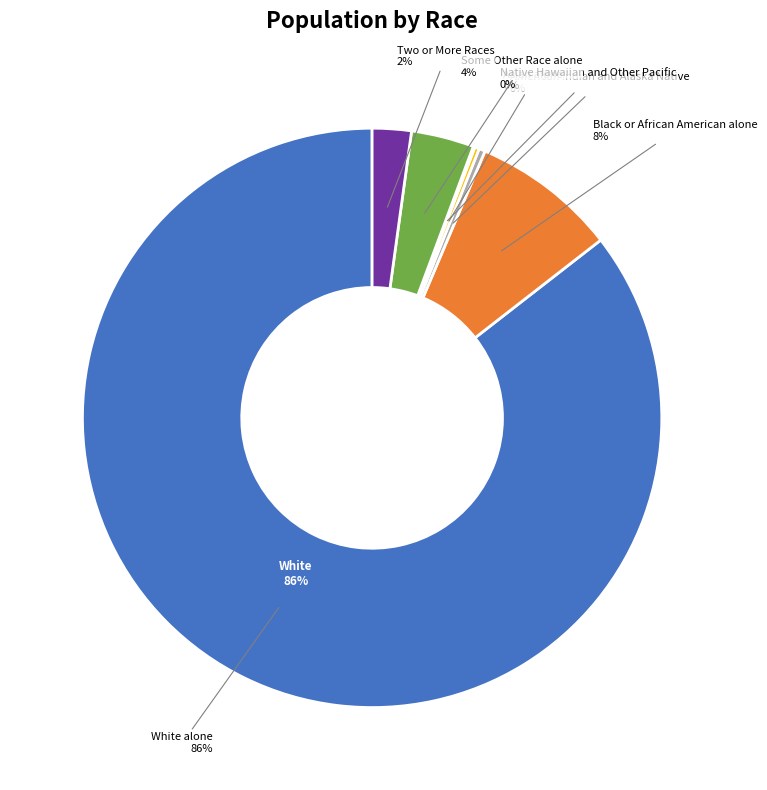

What is the total percentage of Black or African American alone and Asian alone?

8.4%